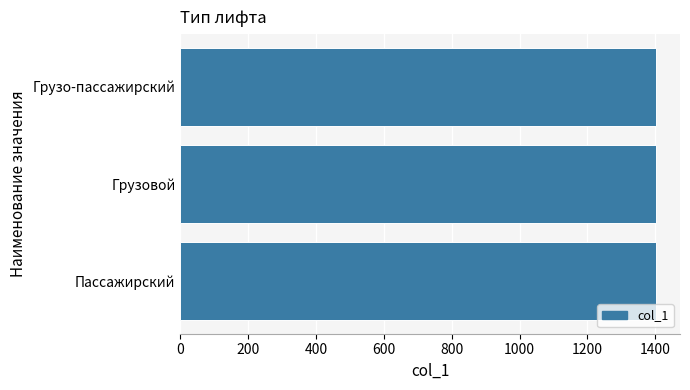

Count the number of categories in the chart.

3